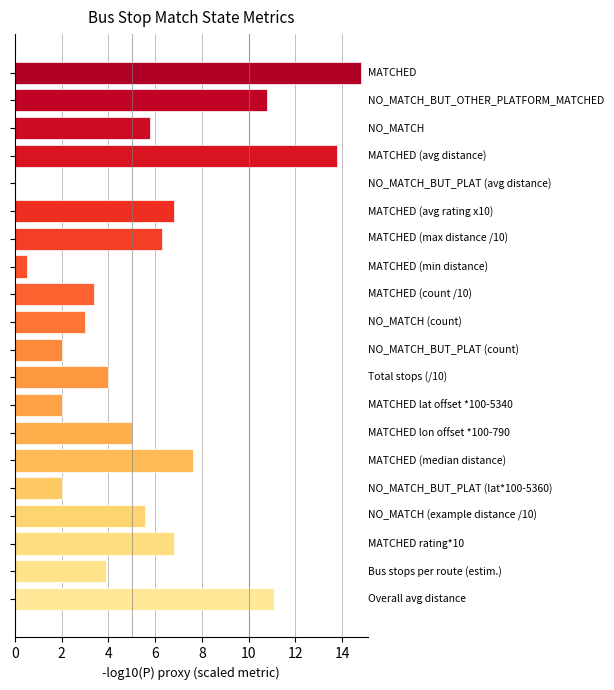

What is the sum of all values?

115.2